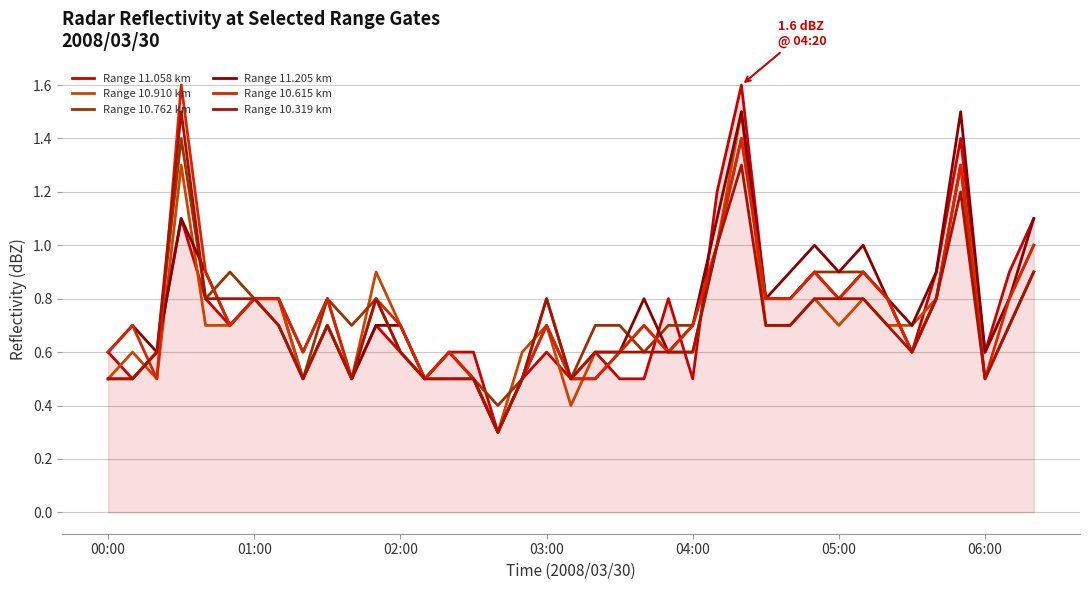

How many lines are shown in the chart?

6